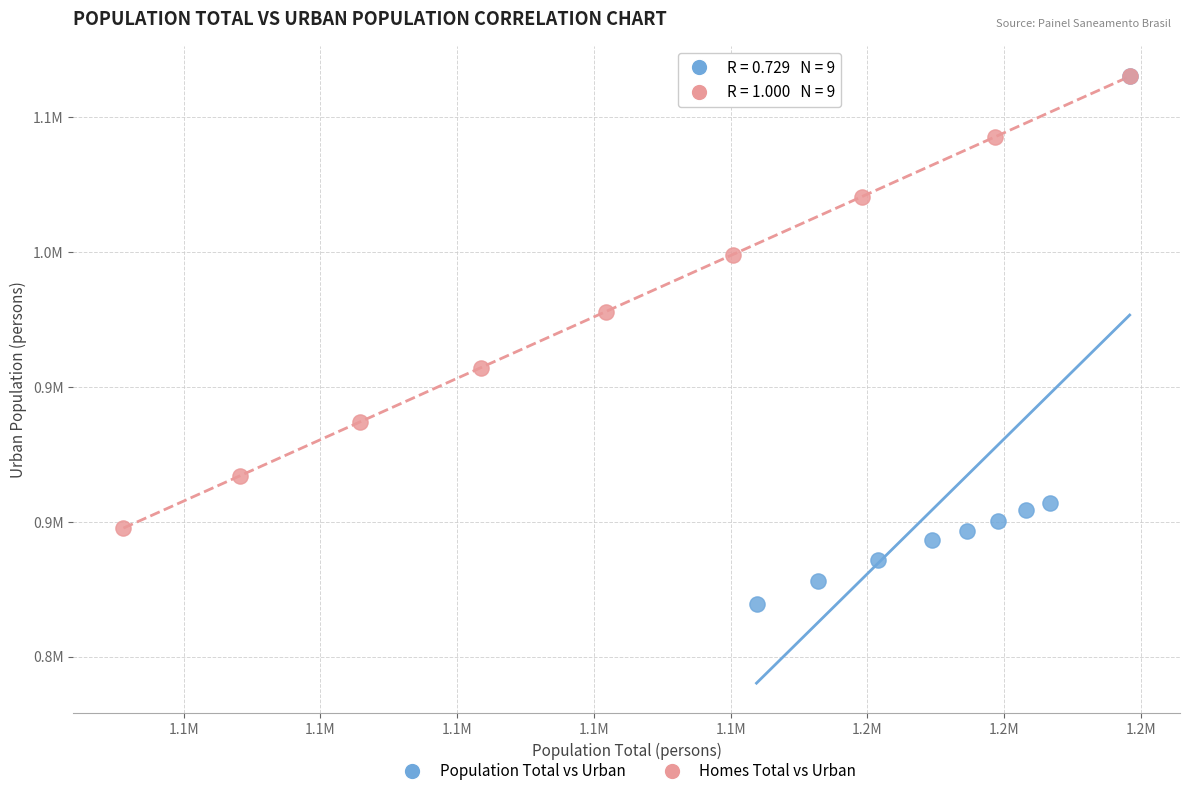

Which series contains the lowest Y value?

Population Total vs Urban